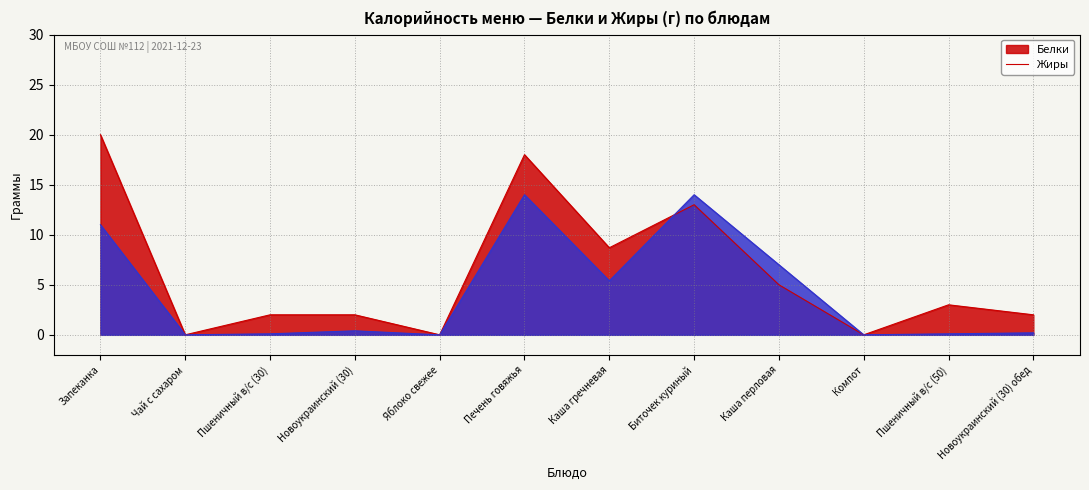

What position from the right is Запеканка?

12